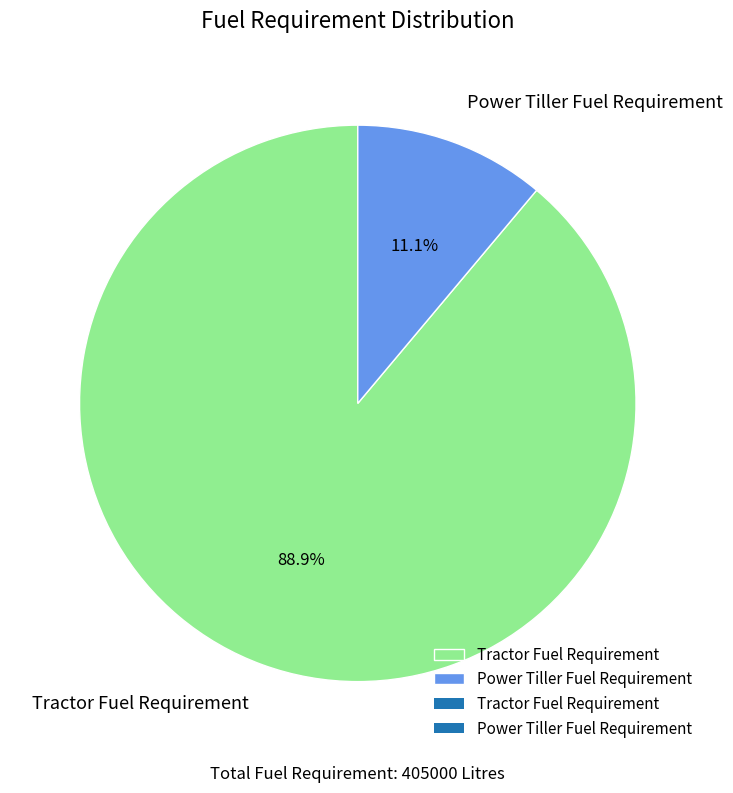

Which category has the biggest portion of the pie?

Tractor Fuel Requirement